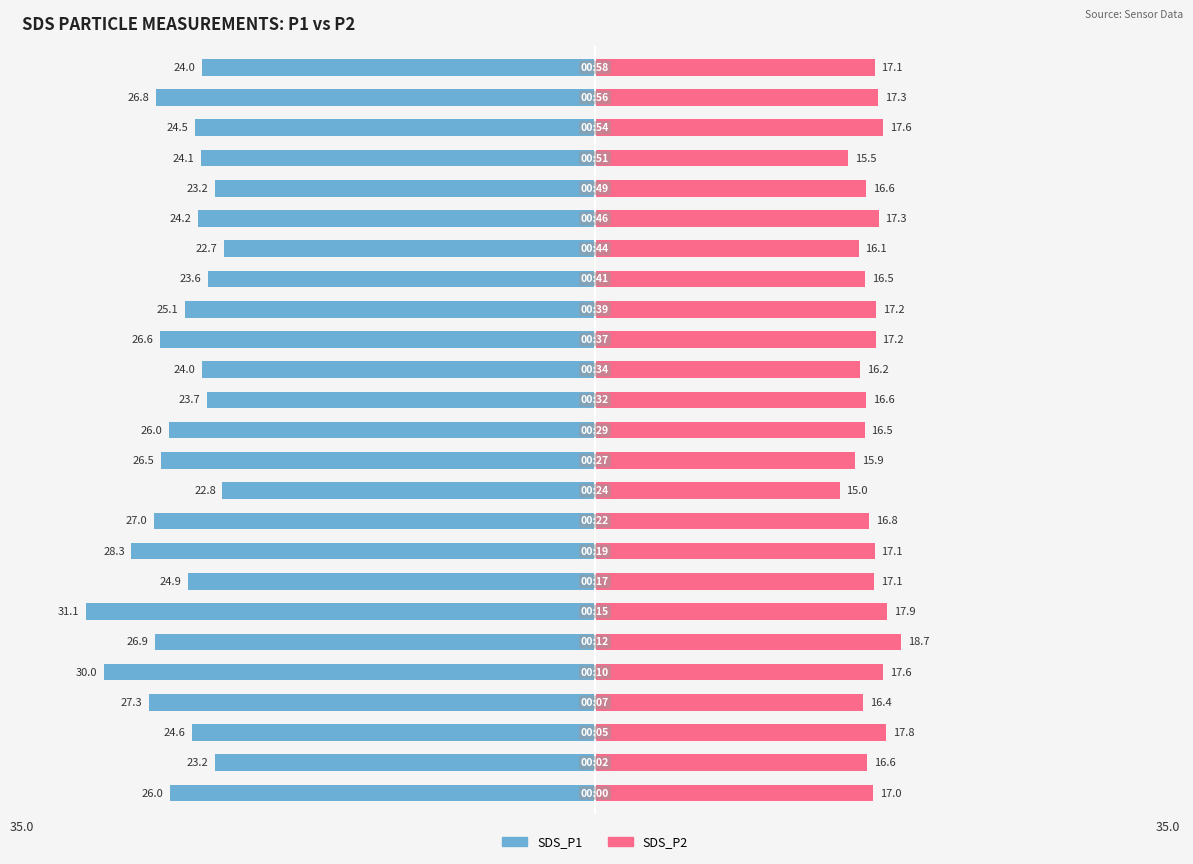

What is the value of the SDS_P1 bar at the 9th from the left?

-28.3